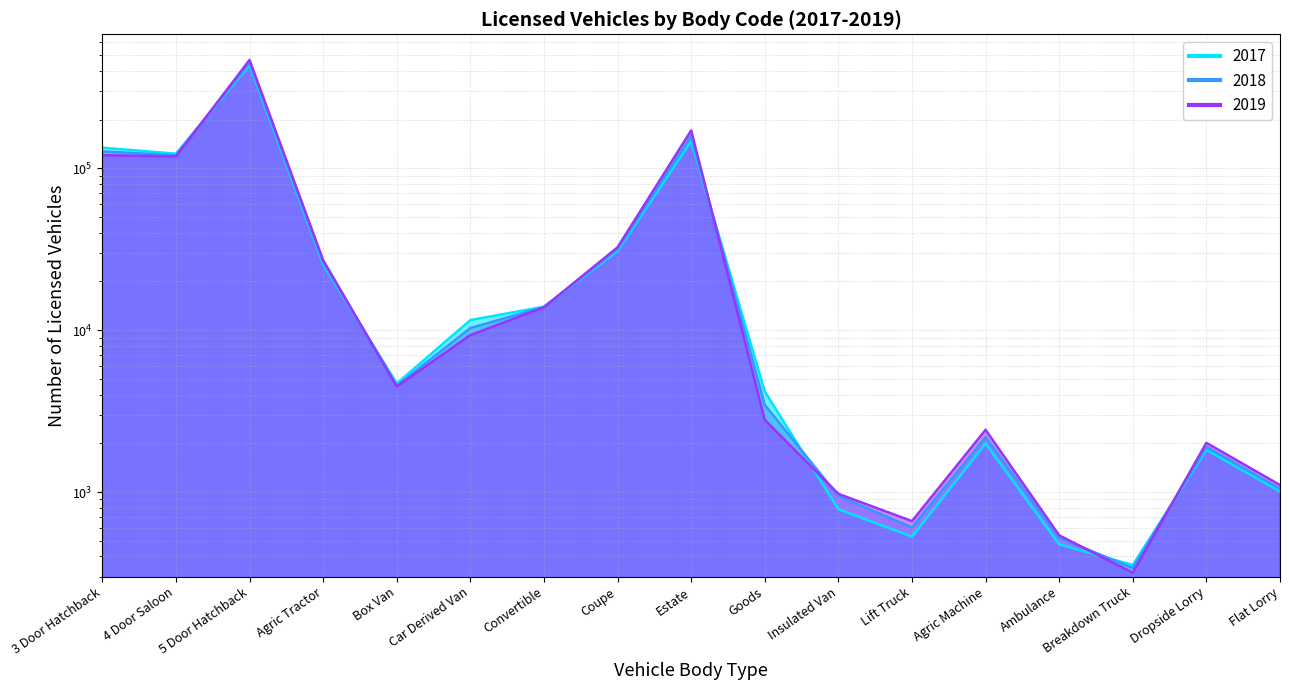

Between 3 Door Hatchback and Dropside Lorry, which is larger?

3 Door Hatchback